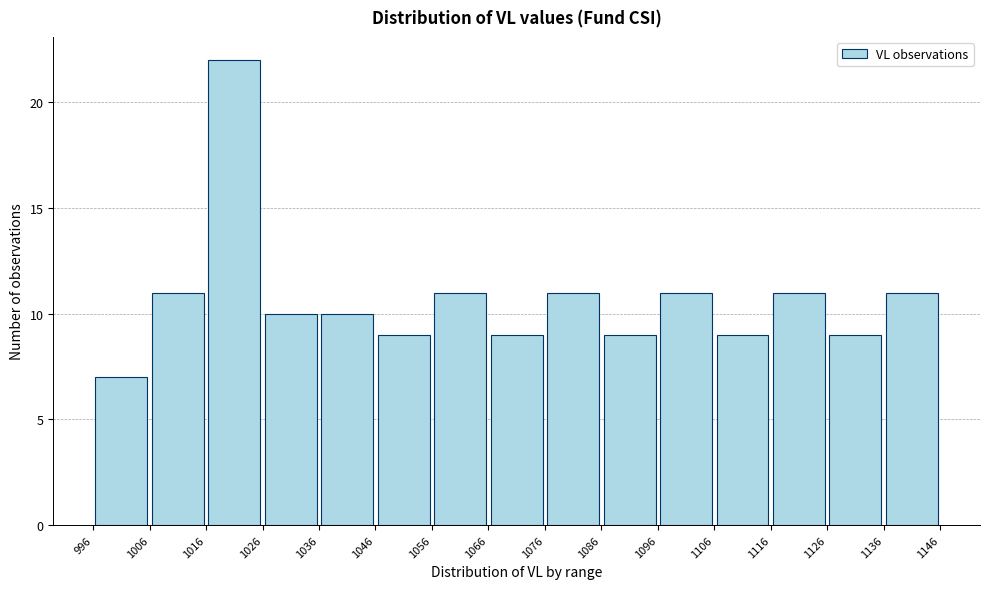

Which range on the x-axis has the tallest bar?

1016 to 1026